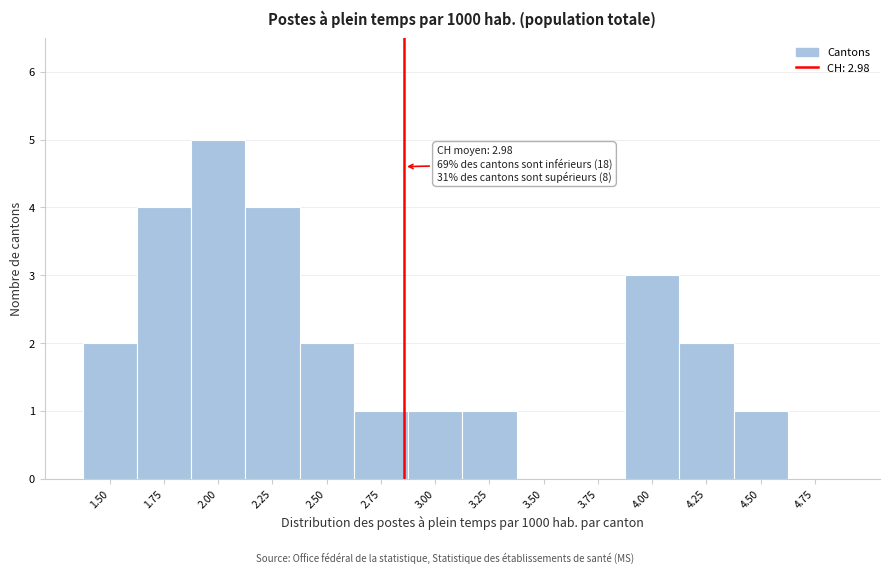

Reading left to right, list all the values displayed in this chart.

1.50=2	1.75=4	2.00=5	2.25=4	2.50=2	2.75=1	3.00=1	3.25=1	3.50=0	3.75=0	4.00=3	4.25=2	4.50=1	4.75=0